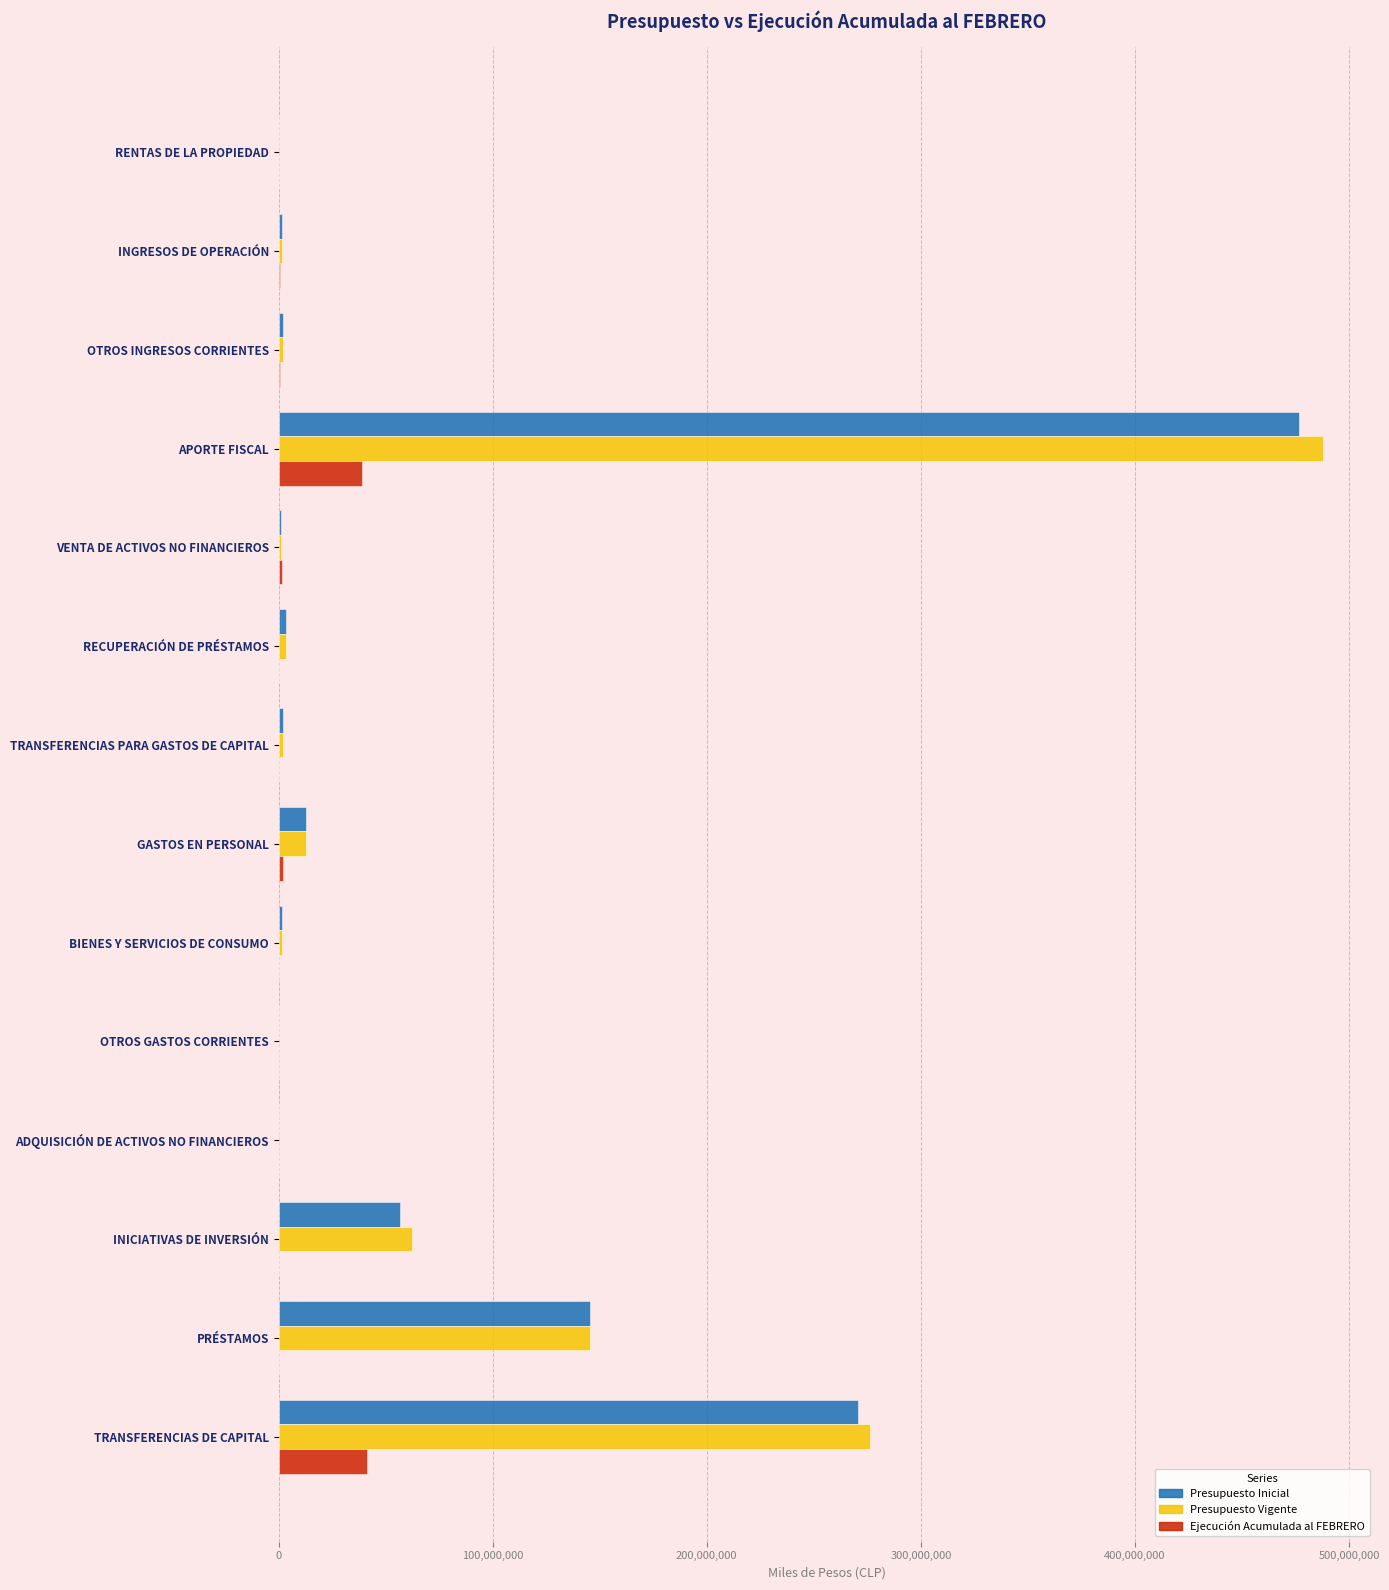

What value does the Presupuesto Inicial series have at TRANSFERENCIAS DE CAPITAL?

270594022